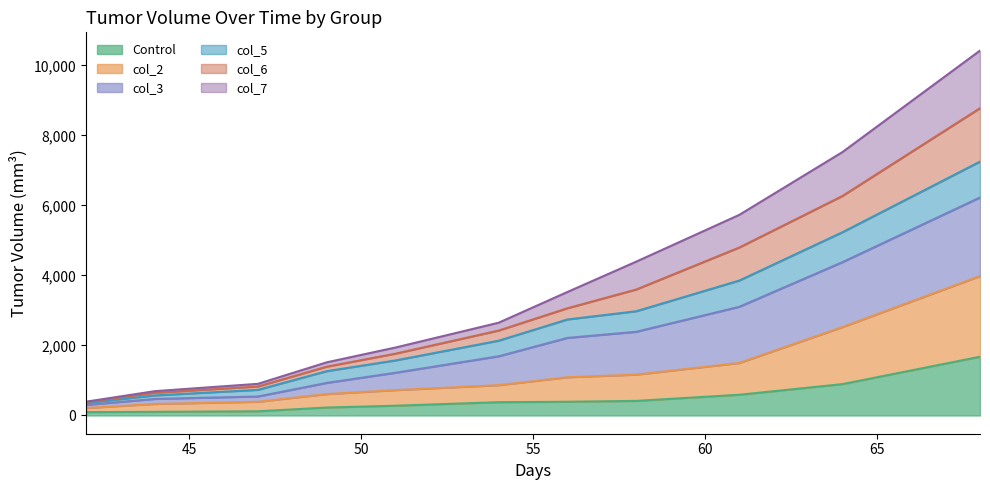

What is the difference between the second highest and minimum values in the Control series?

800.0